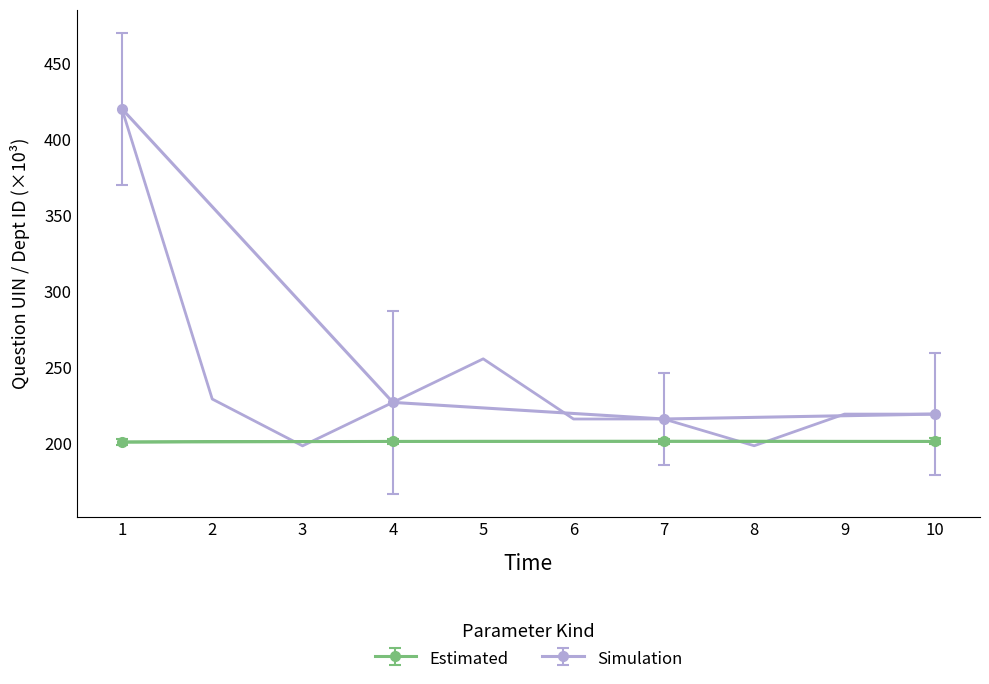

True or false: Estimated and Simulation cross at least once.

False